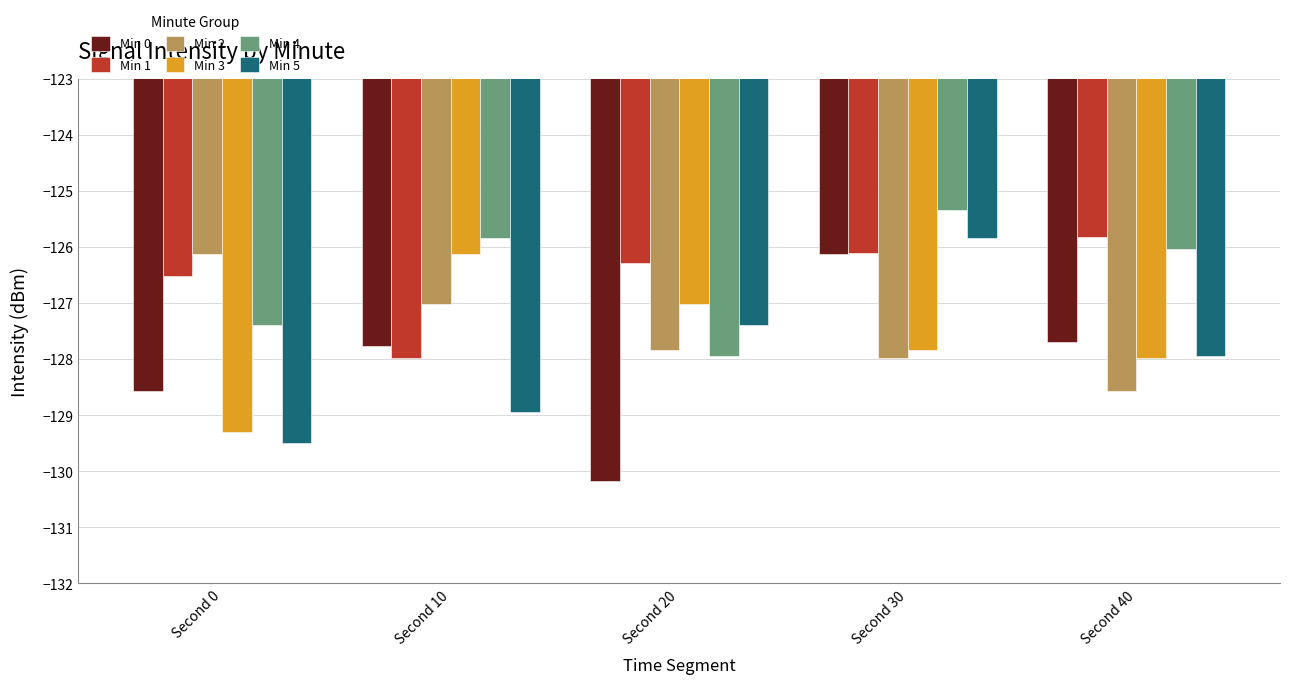

Reading left to right, transcribe all the data shown in this chart.

Min 0: Second 0=-128.6	Second 10=-127.8	Second 20=-130.2	Second 30=-126.1	Second 40=-127.7
Min 1: Second 0=-126.5	Second 10=-128.0	Second 20=-126.3	Second 30=-126.1	Second 40=-125.8
Min 2: Second 0=-126.1	Second 10=-127.0	Second 20=-127.8	Second 30=-128.0	Second 40=-128.6
Min 3: Second 0=-129.3	Second 10=-126.1	Second 20=-127.0	Second 30=-127.8	Second 40=-128.0
Min 4: Second 0=-127.4	Second 10=-125.8	Second 20=-128.0	Second 30=-125.3	Second 40=-126.0
Min 5: Second 0=-129.5	Second 10=-128.9	Second 20=-127.4	Second 30=-125.8	Second 40=-128.0